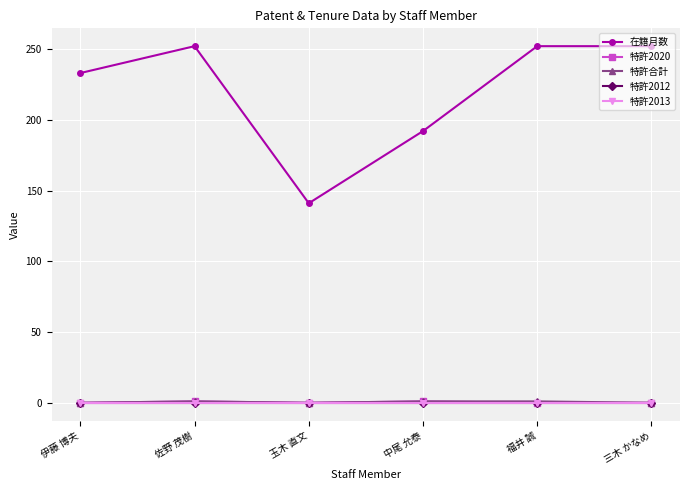

Which has a higher value, 福井 誠 or 中尾 允泰?

福井 誠